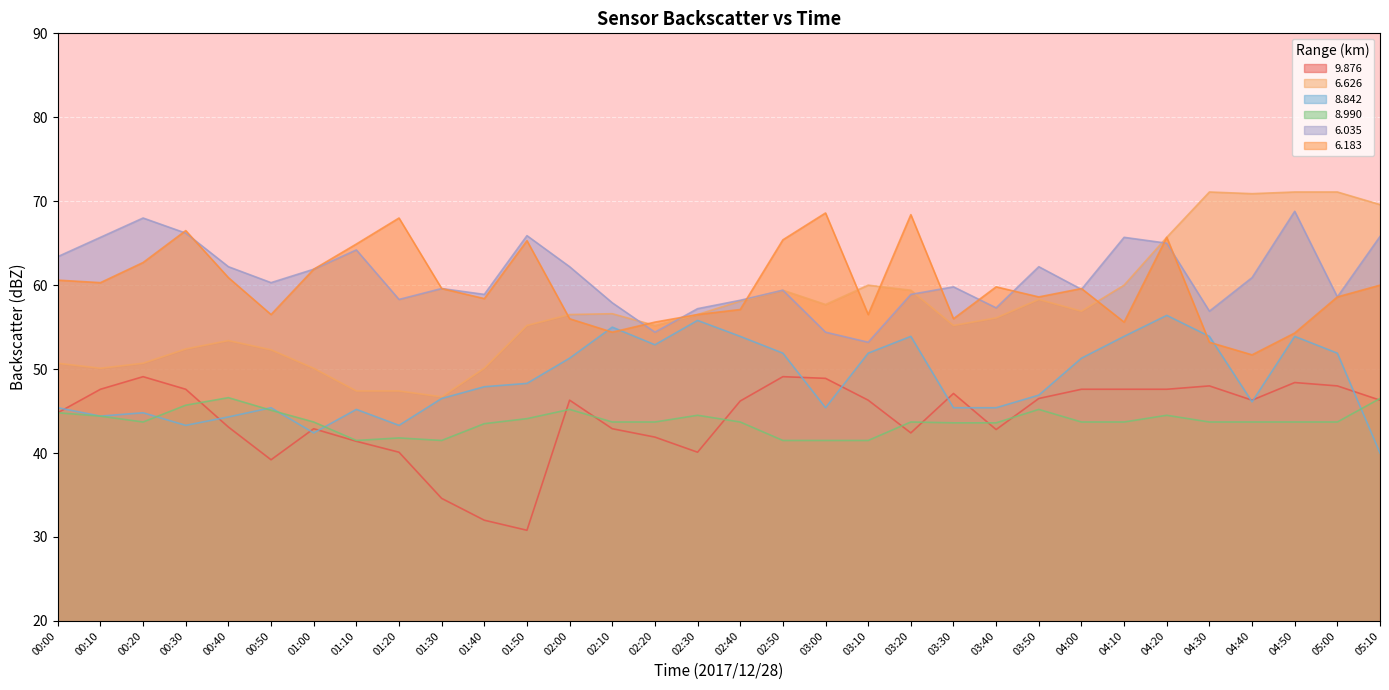

In   9.876, how many points are lower than both neighbors (excluding endpoints)?

6